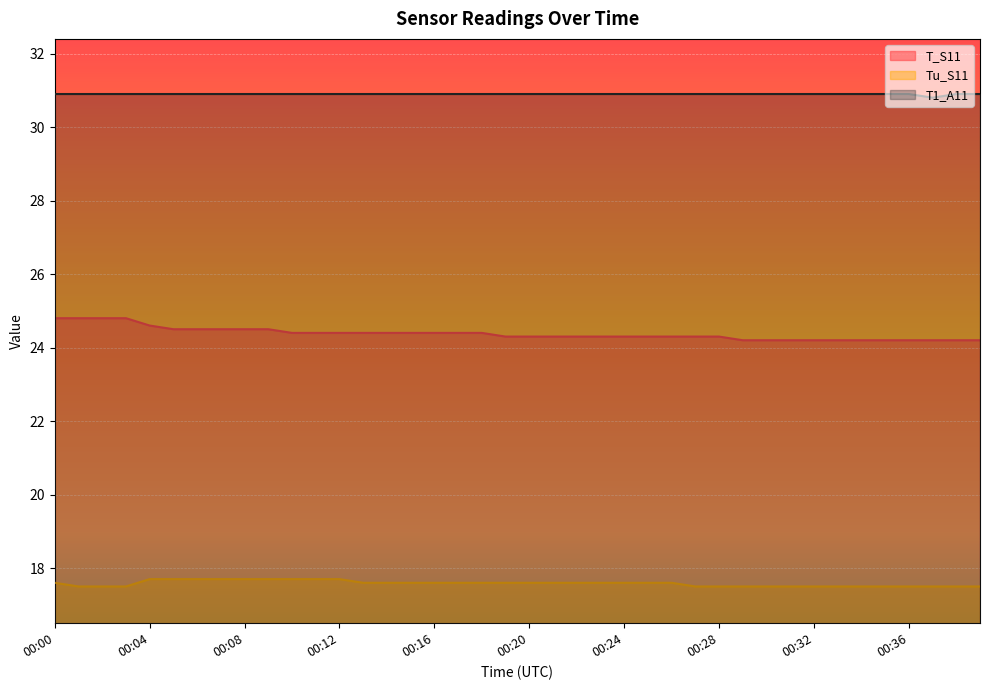

What is the difference between the maximum and minimum values in the T_S11 series?

0.6